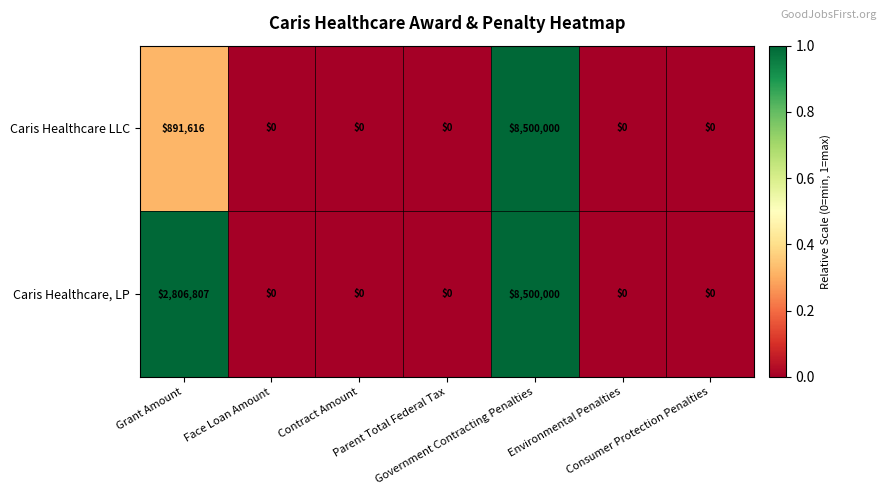

List the series in order of their overall mean, lowest first.

Caris Healthcare LLC, Caris Healthcare, LP